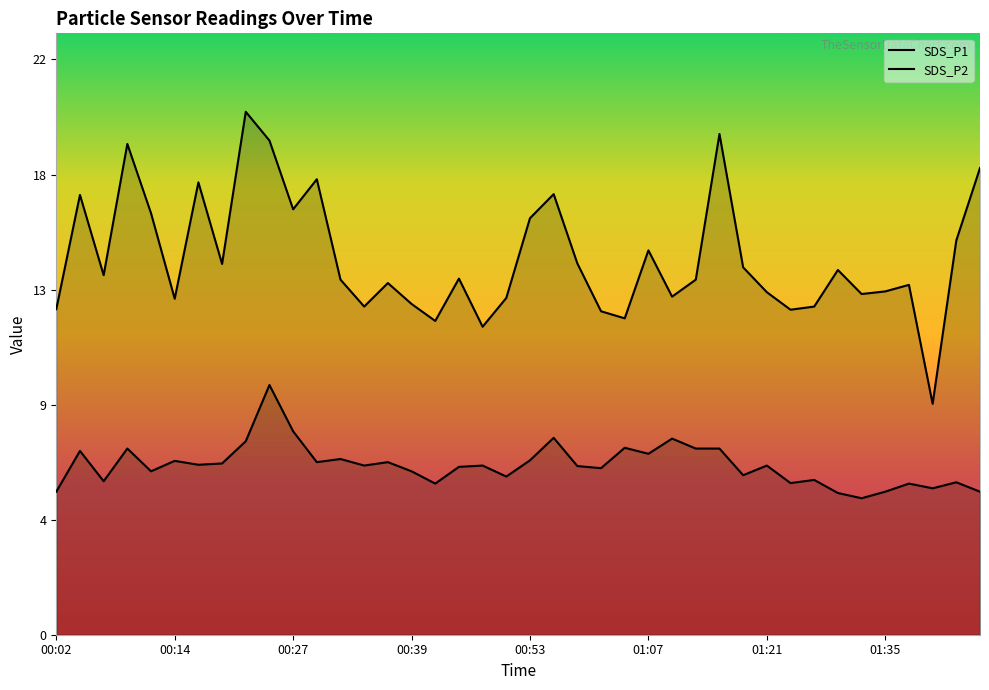

Does the chart display data point markers on the line(s)?

No